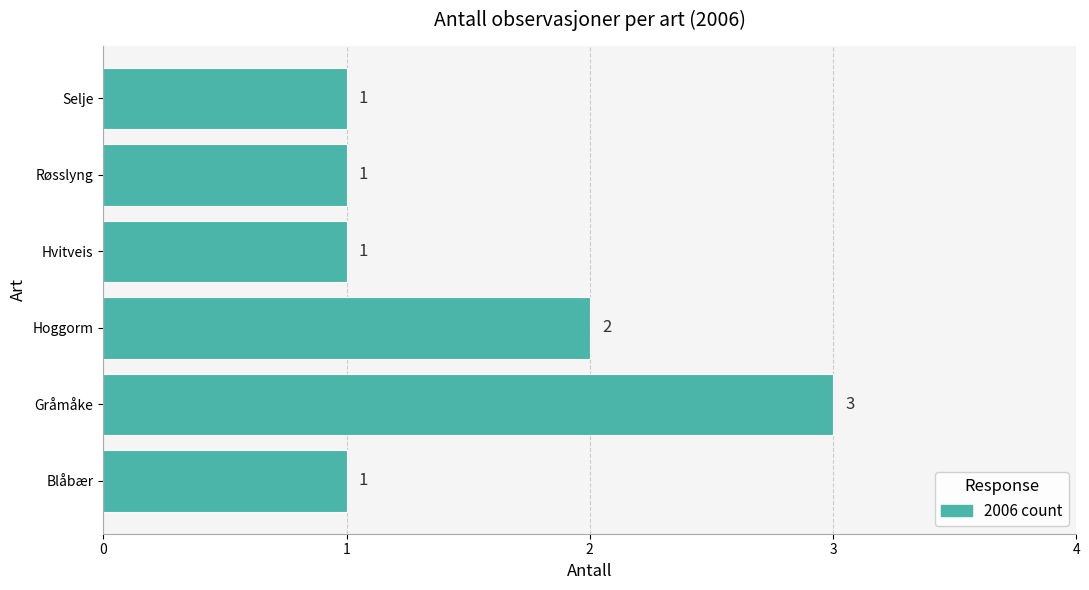

How many values exceed 1?

2